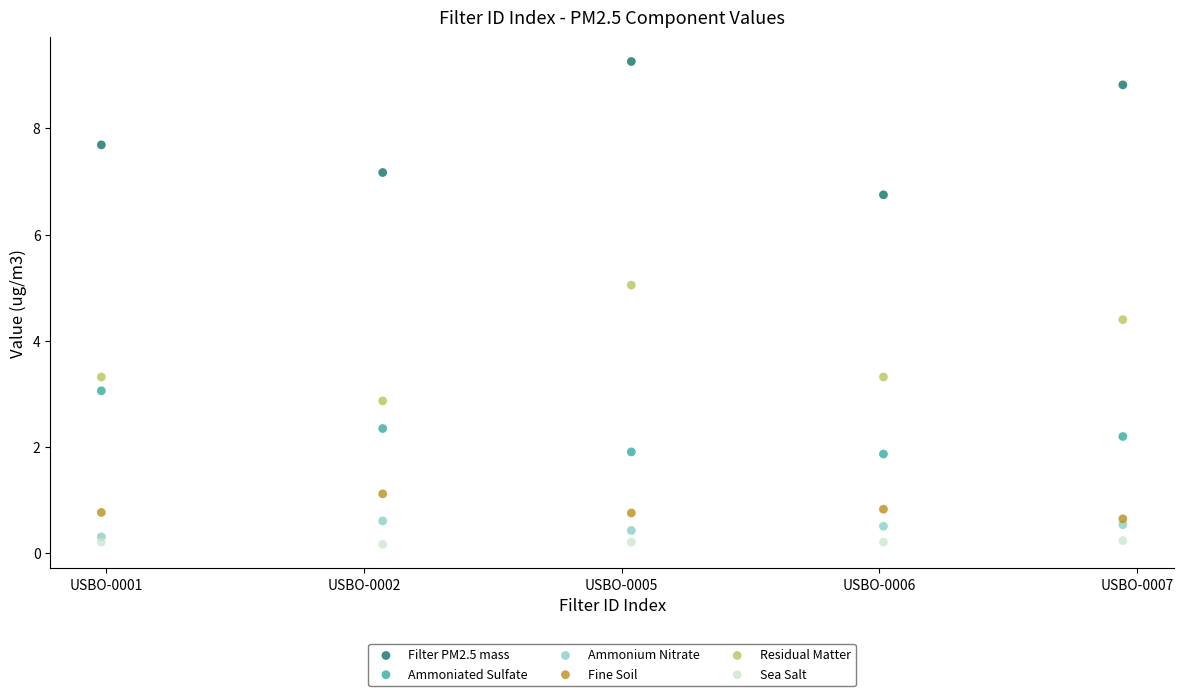

Across all data points, what is the range of X values (max minus min)?

4.0